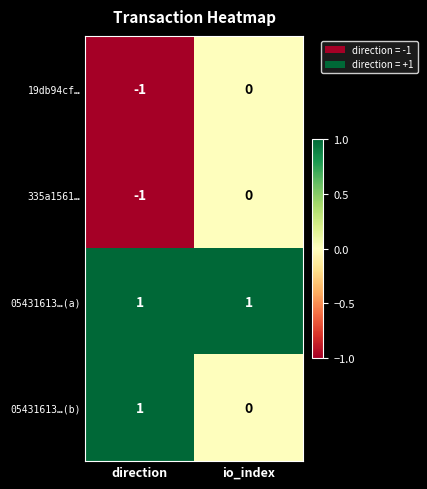

At which label does 335a1561… reach its peak?

io_index